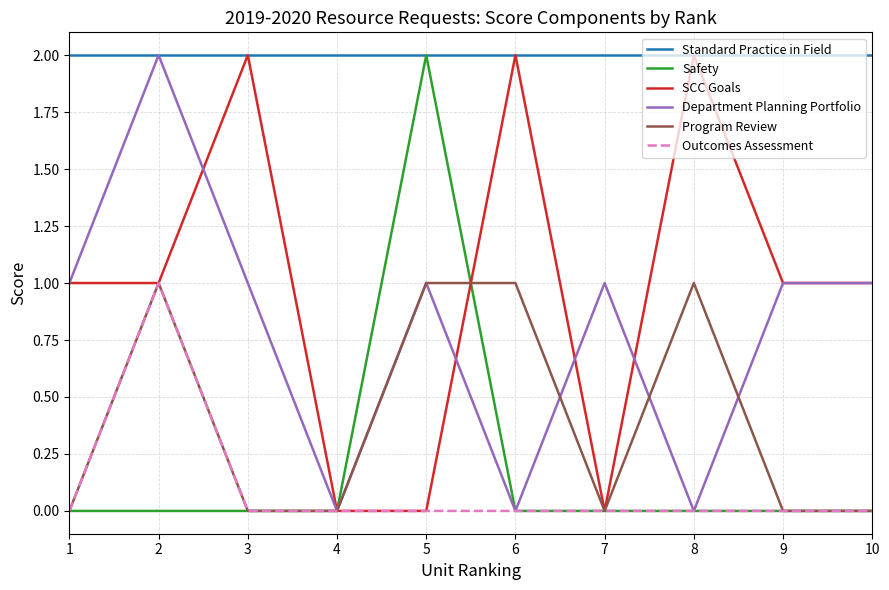

The value of SCC Goals at 8 is 3. True or false?

False